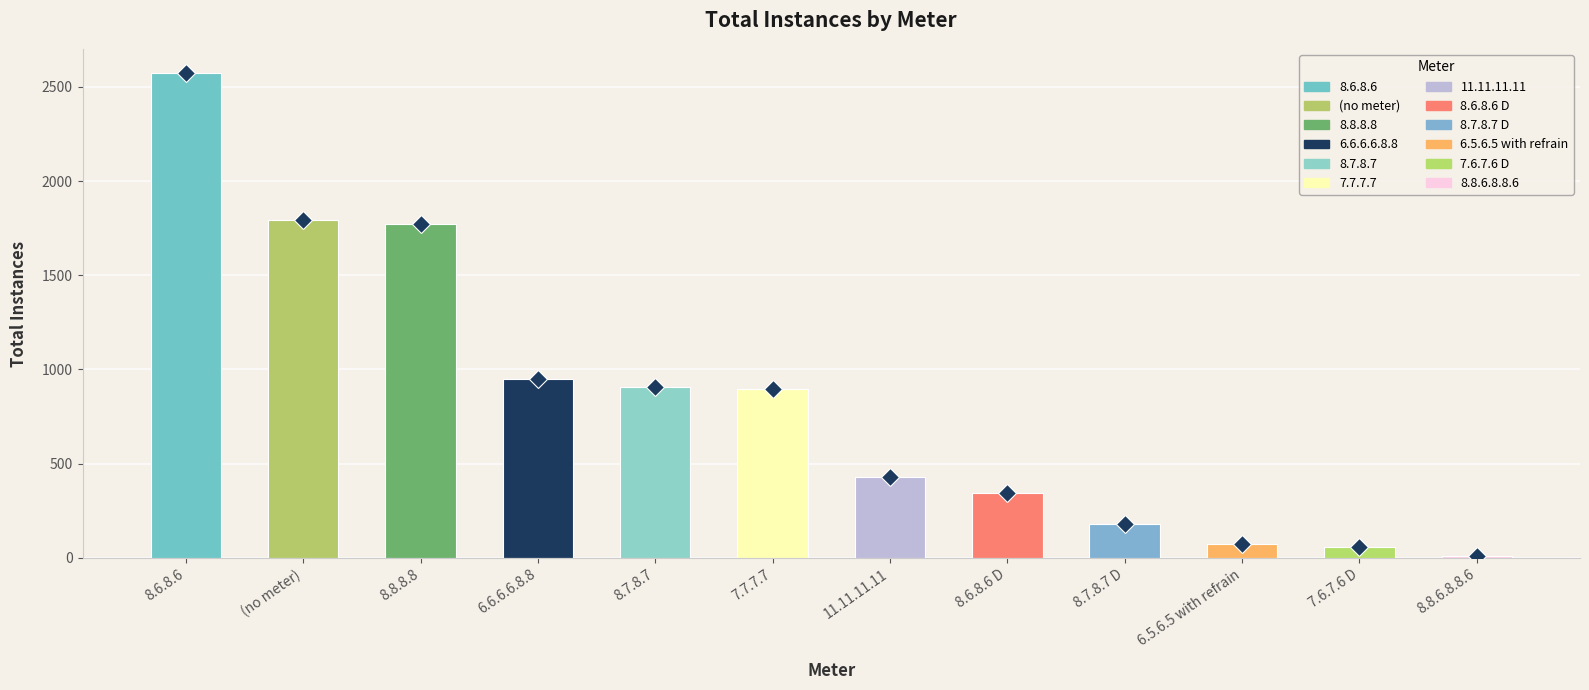

What value does the data have at 8.8.8.8, to the nearest 50?

1750